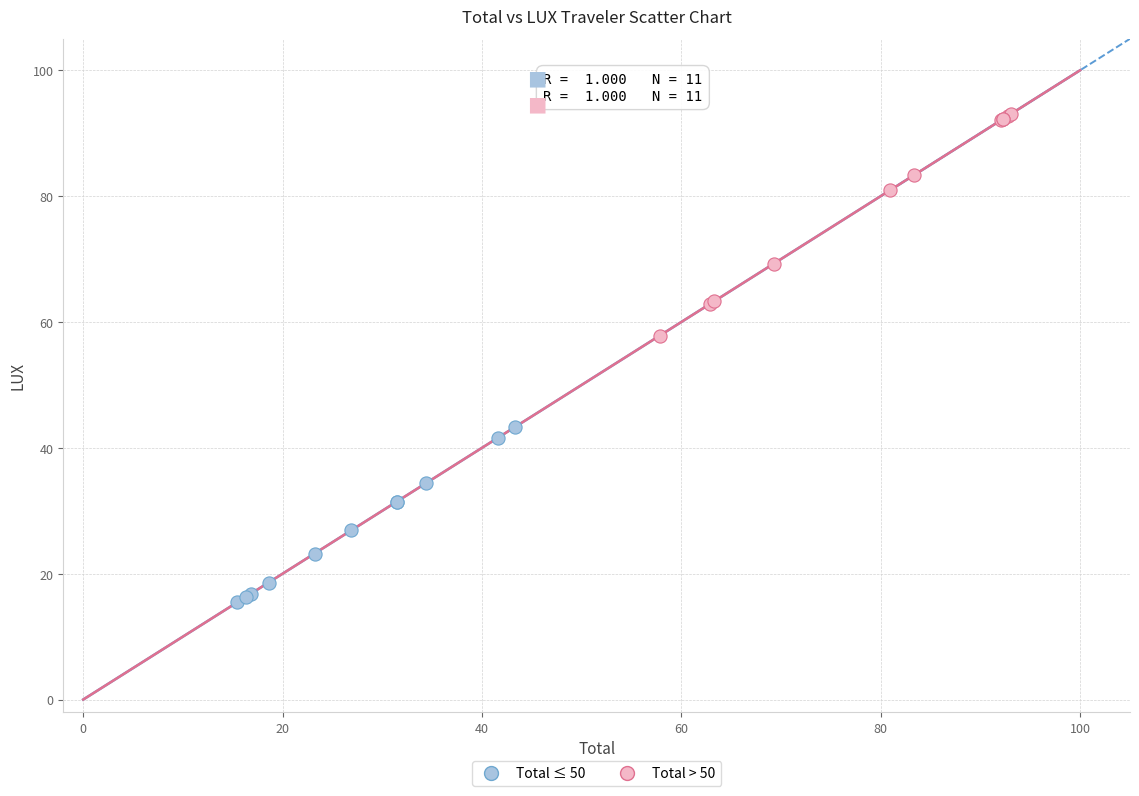

Which series has the largest Y range (max minus min)?

Total > 50